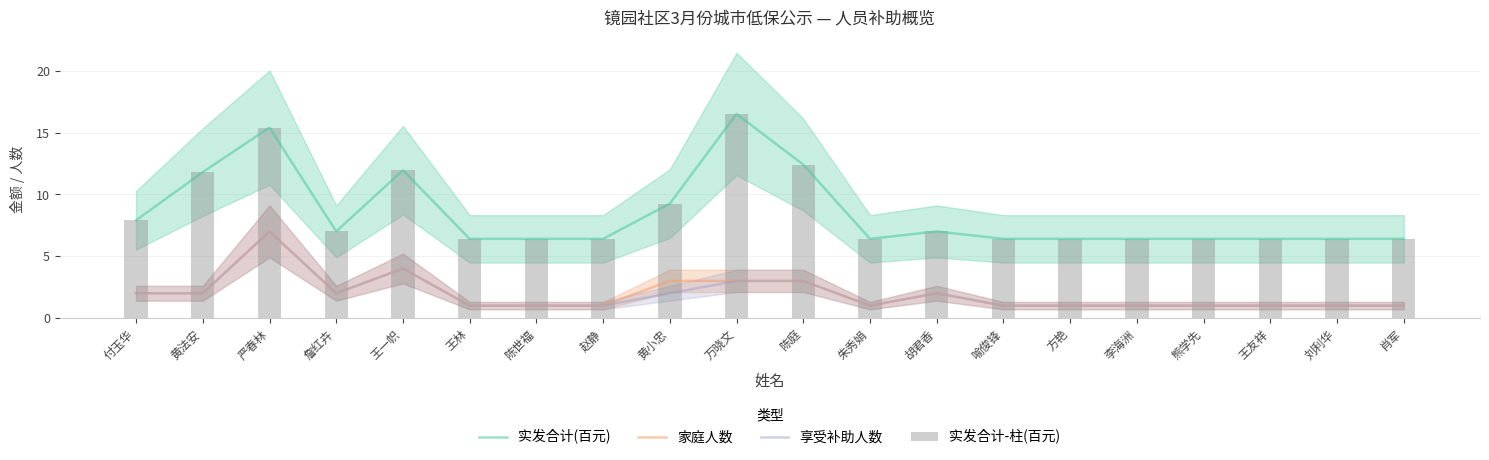

Between 王友祥 and 刘利华, which series saw the biggest shift?

实发合计(百元)